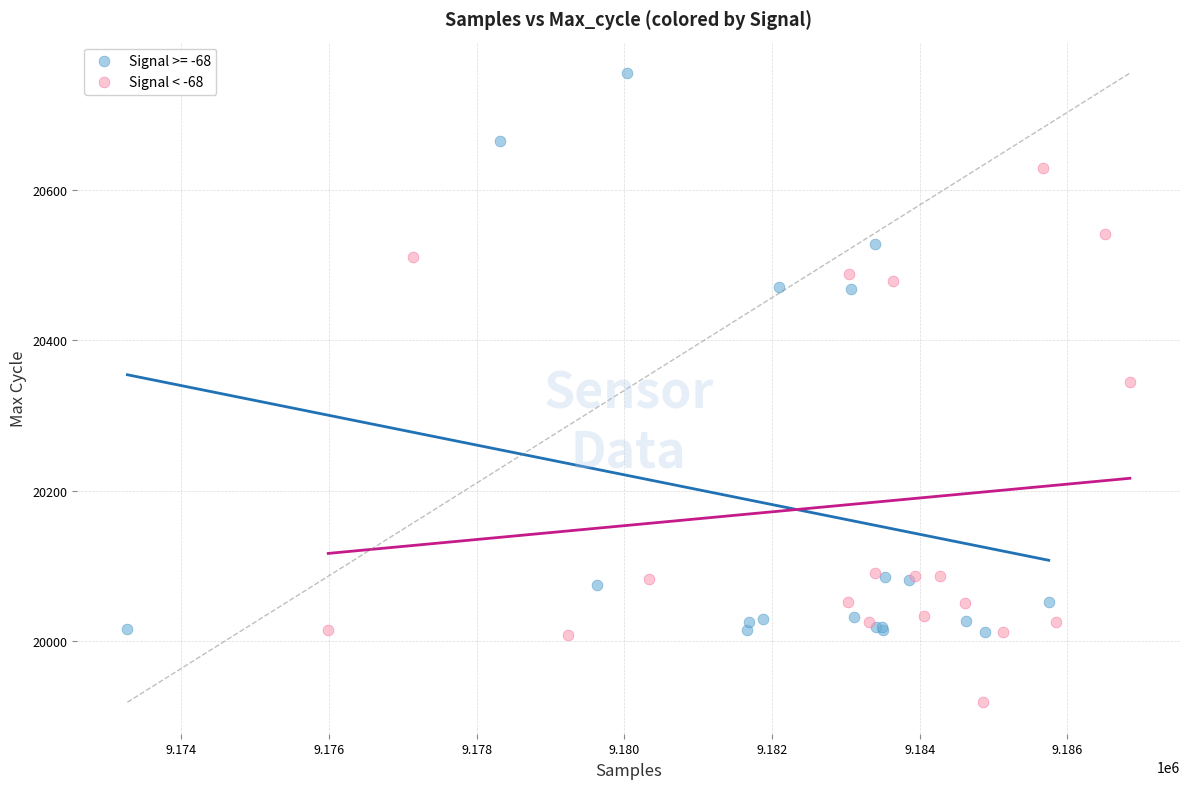

Which series contains the lowest Y value?

Signal < -68